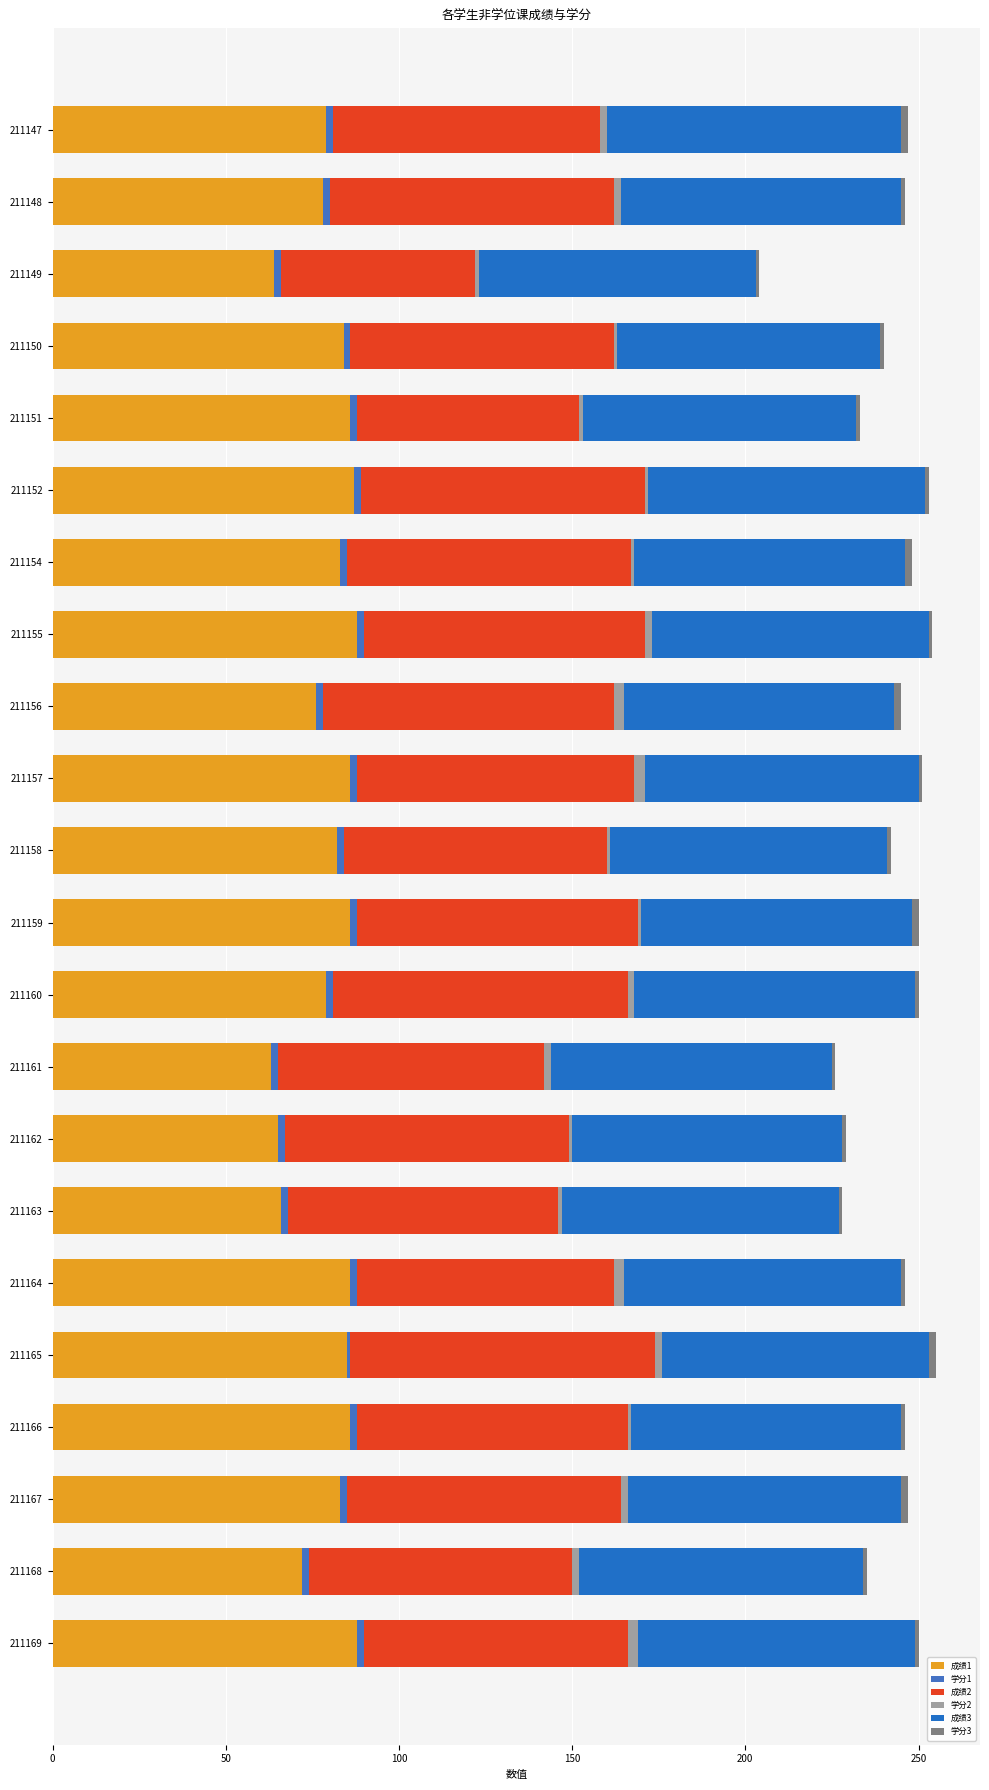

Reading left to right, list all the values displayed in this chart.

成绩1: 79	78	64	84	86	87	83	88	76	86	82	86	79	63	65	66	86	85	86	83	72	88
学分1: 2	2	2	2	2	2	2	2	2	2	2	2	2	2	2	2	2	1	2	2	2	2
成绩2: 77	82	56	76	64	82	82	81	84	80	76	81	85	77	82	78	74	88	78	79	76	76
学分2: 2	2	1	1	1	1	1	2	3	3	1	1	2	2	1	1	3	2	1	2	2	3
成绩3: 85	81	80	76	79	80	78	80	78	79	80	78	81	81	78	80	80	77	78	79	82	80
学分3: 2	1	1	1	1	1	2	1	2	1	1	2	1	1	1	1	1	2	1	2	1	1